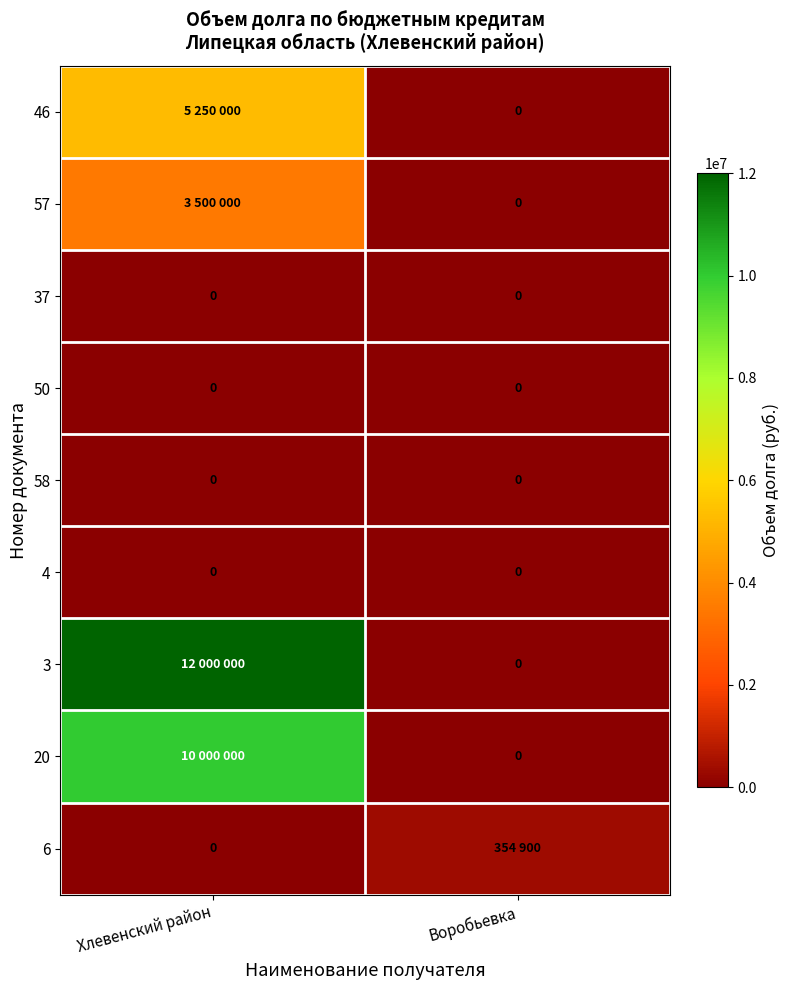

Is it true that 50 equals 0 at Хлевенский район?

True